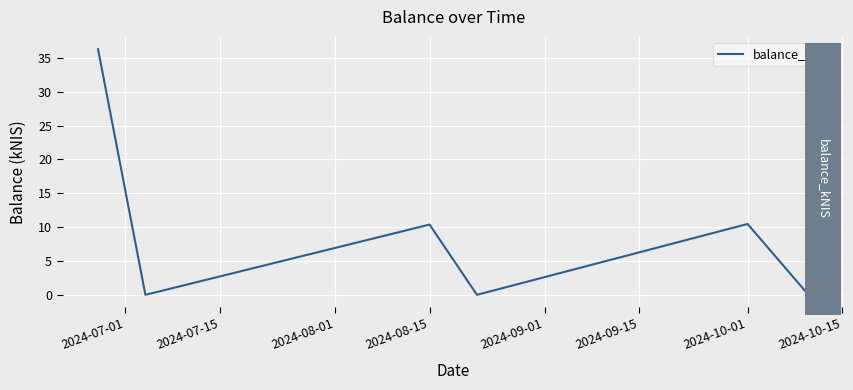

How many interior local valleys (lower than both neighbors) does the data have?

2